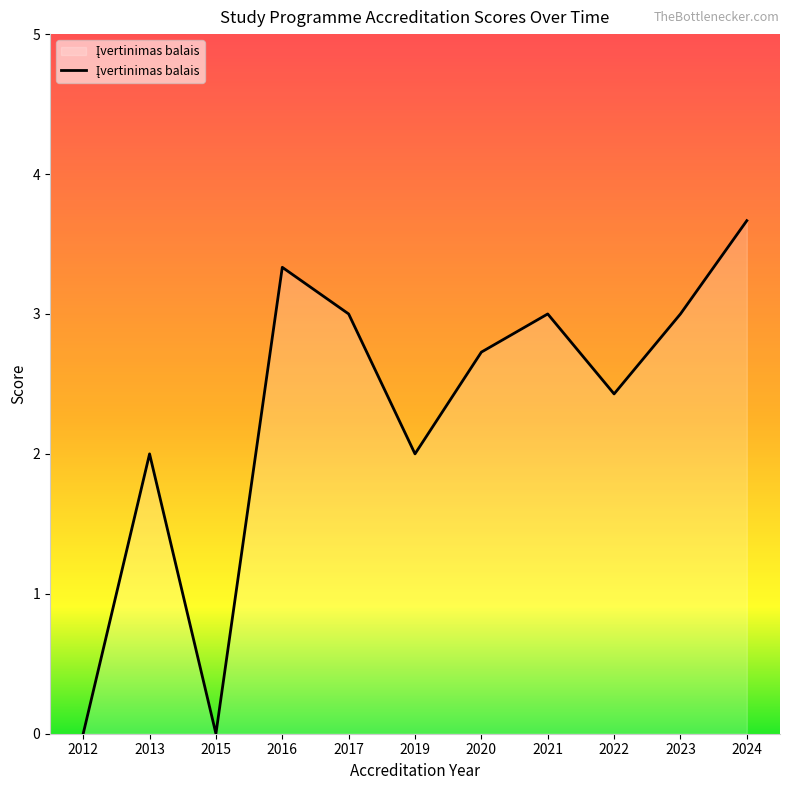

What is the change in value from 2019 to 2023?

+1.0